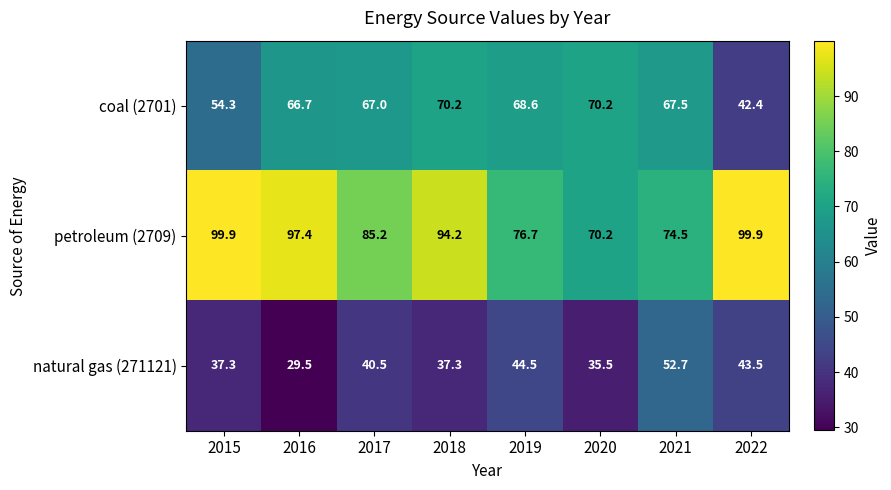

Reading left to right, transcribe all the data shown in this chart.

coal (2701): 2015=54.3	2016=66.7	2017=67.0	2018=70.2	2019=68.6	2020=70.2	2021=67.5	2022=42.4
petroleum (2709): 2015=99.9	2016=97.4	2017=85.2	2018=94.2	2019=76.7	2020=70.2	2021=74.5	2022=99.9
natural gas (271121): 2015=37.3	2016=29.5	2017=40.5	2018=37.3	2019=44.5	2020=35.5	2021=52.7	2022=43.5